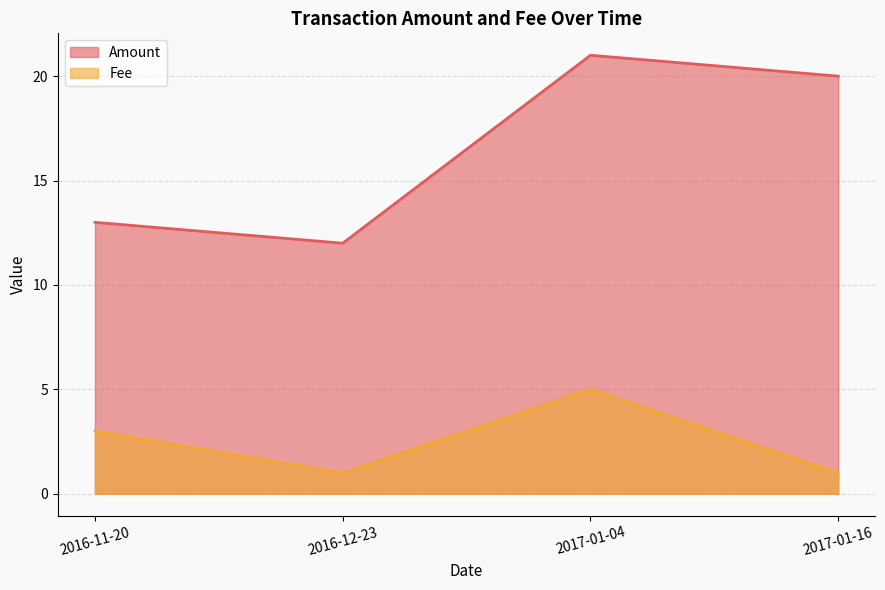

Between 2017-01-04 and 2016-11-20, which is larger?

2017-01-04